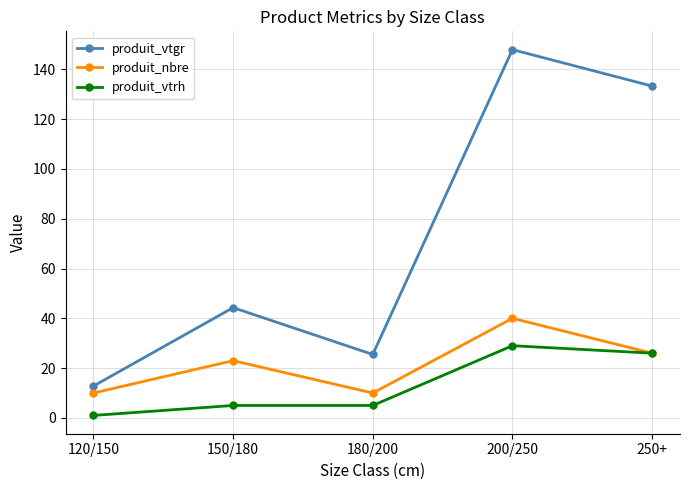

True or false: produit_vtgr and produit_vtrh cross at least once.

False